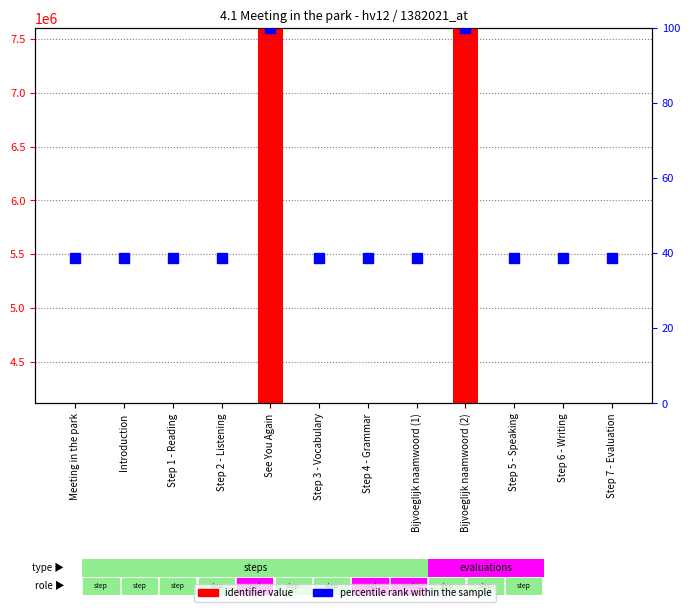

What is the value of the percentile rank within the sample bar at the 7th from the left?

38.8